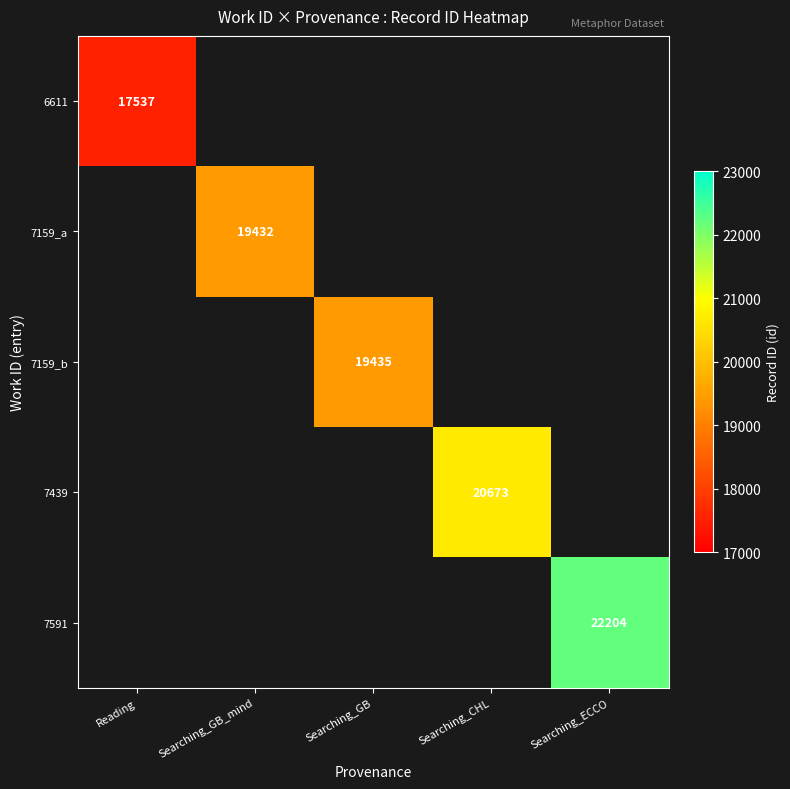

True or false: 6611 has a value of 12276 at Reading.

False